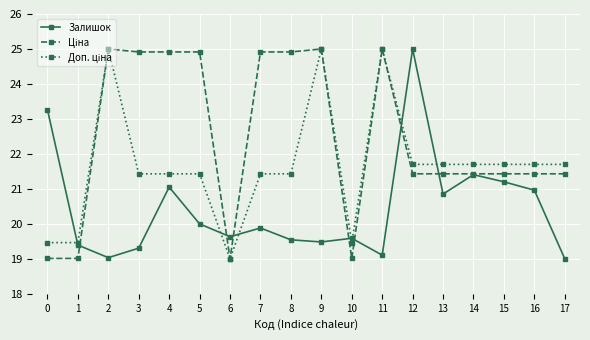

Which category has the highest value in the Залишок series?

12